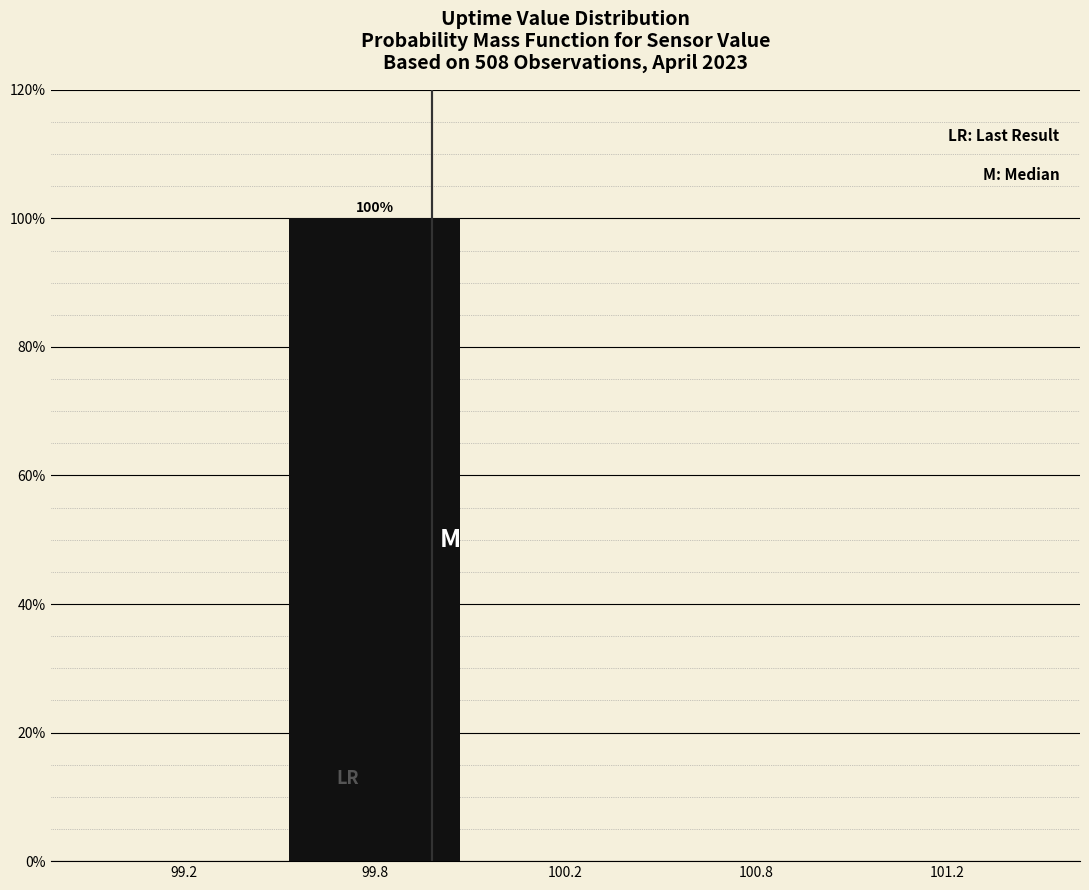

Reading right to left, what are all the values shown in this chart?

101.2=0	100.8=0	100.2=0	99.8=100	99.2=0